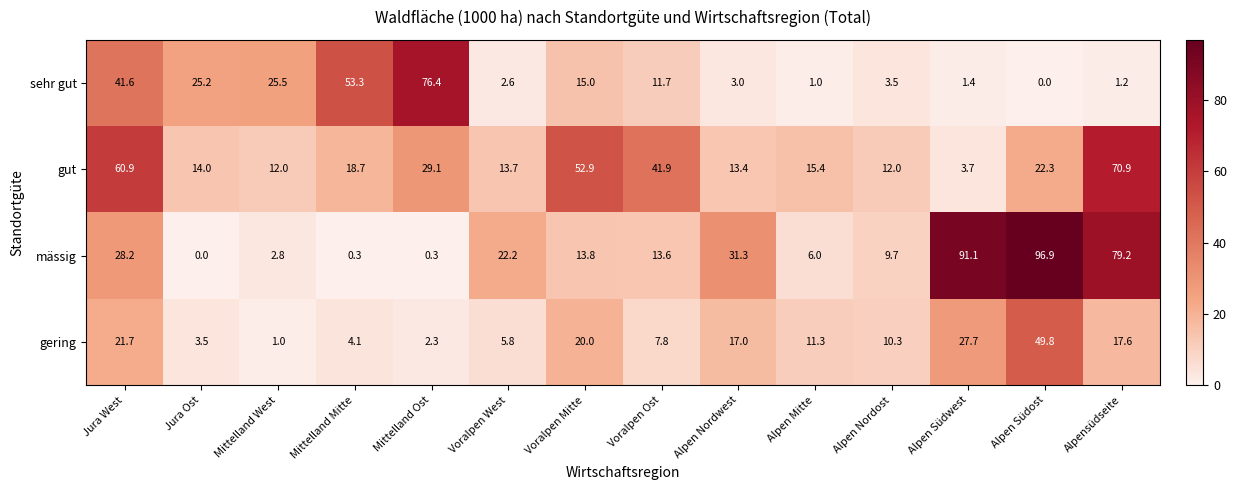

What is the average value of the mässig series?

28.2